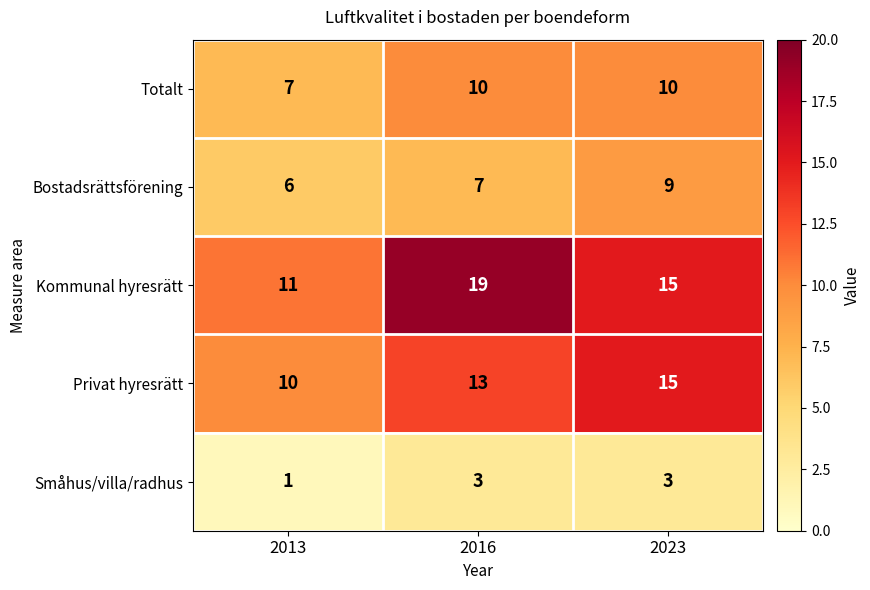

Which series has the largest total across all categories?

Kommunal hyresrätt